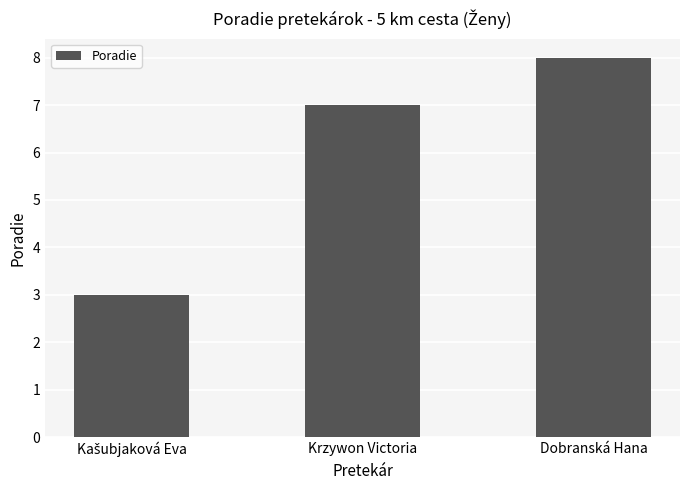

What position from the right is Dobranská Hana?

1